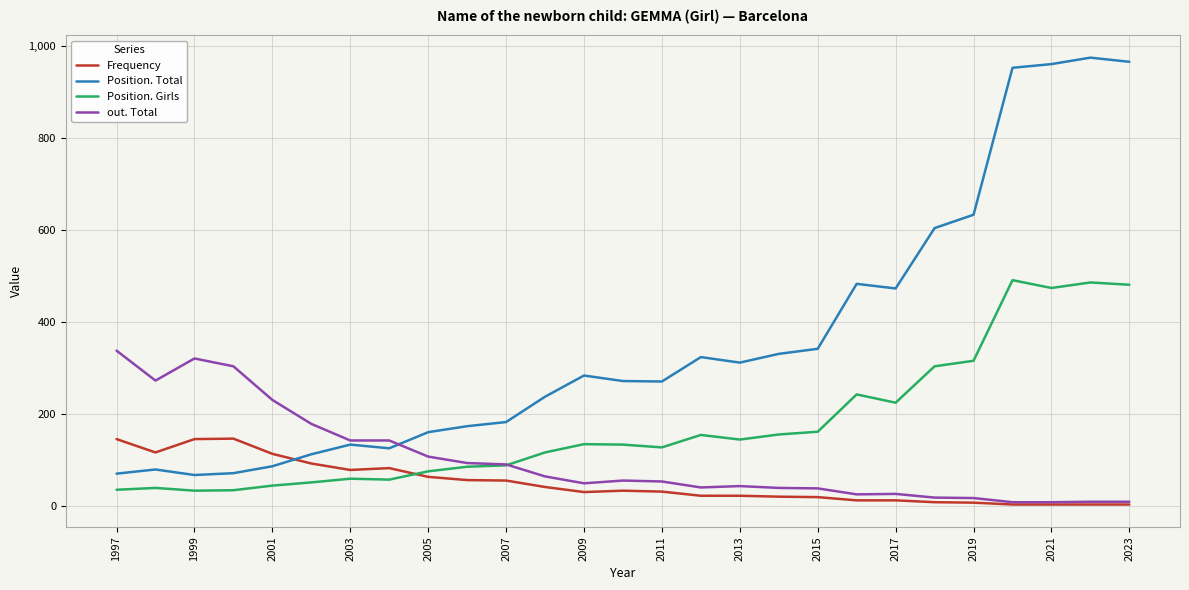

True or false: Position. Total and Position. Girls intersect in this chart.

False